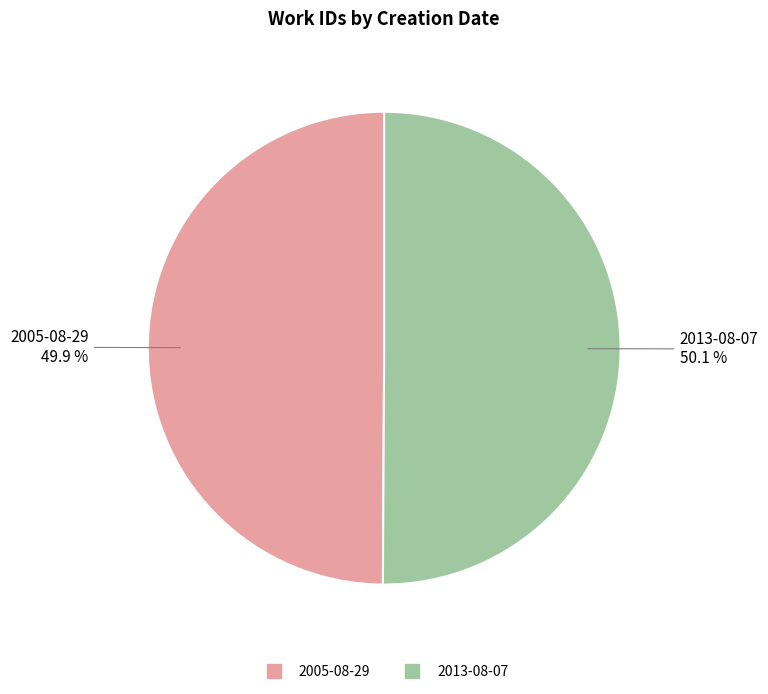

The 2005-08-29 slice represents 50% of the pie. True or false?

True